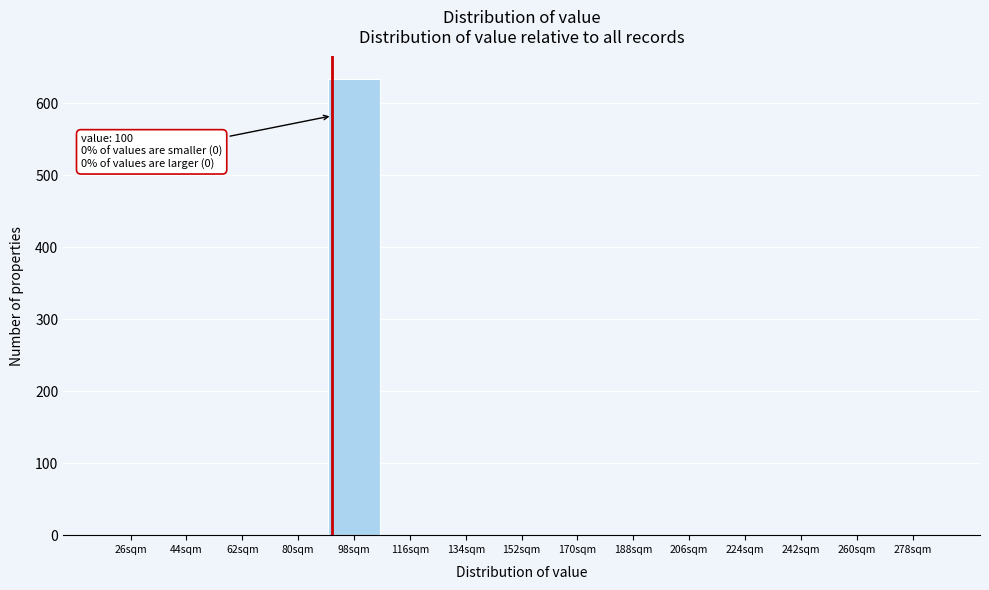

Reading left to right, what are all the values shown in this chart?

26sqm=0	44sqm=0	62sqm=0	80sqm=0	98sqm=633	116sqm=0	134sqm=0	152sqm=0	170sqm=0	188sqm=0	206sqm=0	224sqm=0	242sqm=0	260sqm=0	278sqm=0